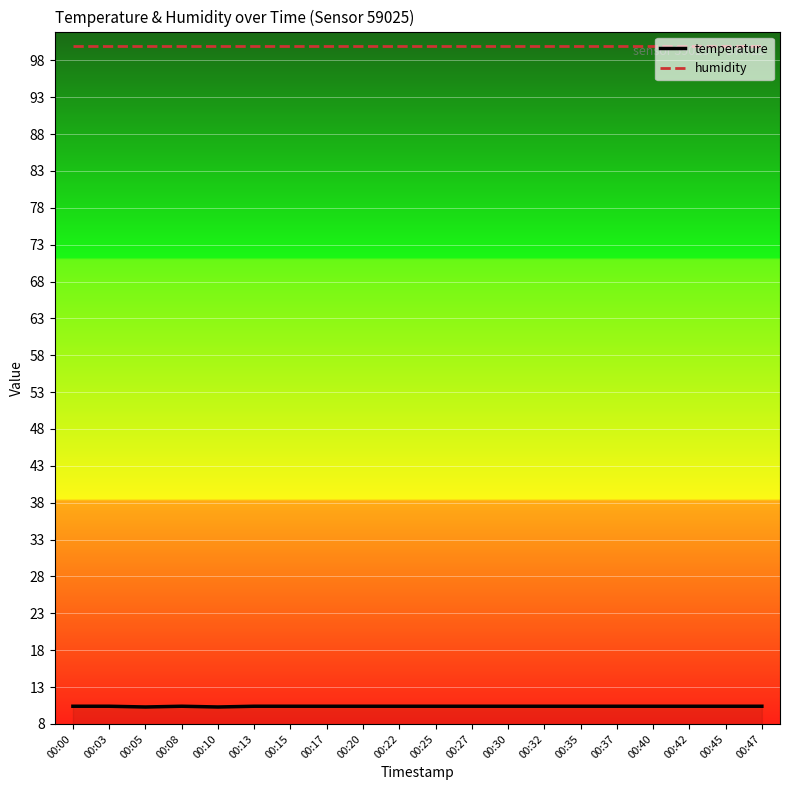

What is the spread (max minus min) of values at 00:35?

89.5